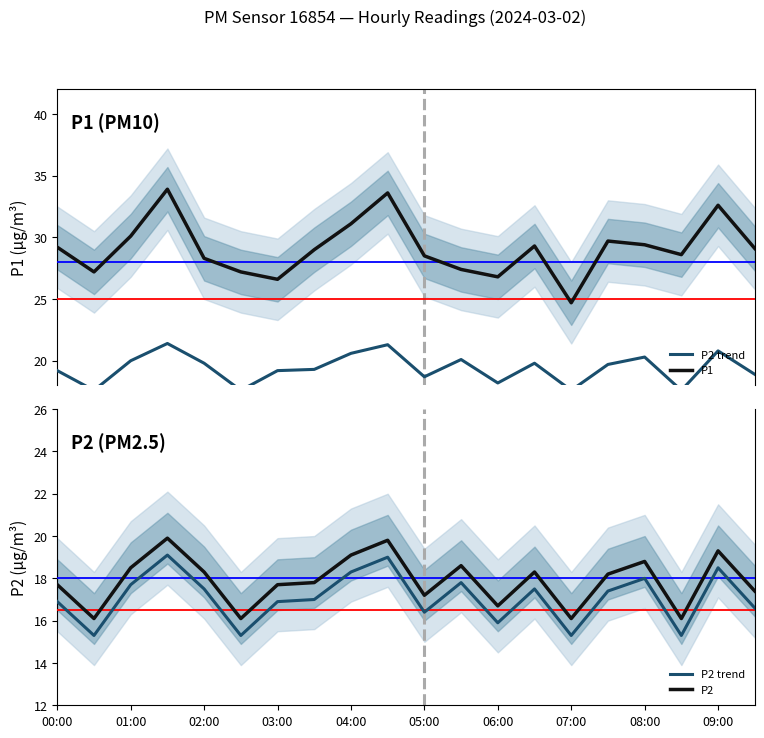

What is the lowest value of the P1 series?

24.7